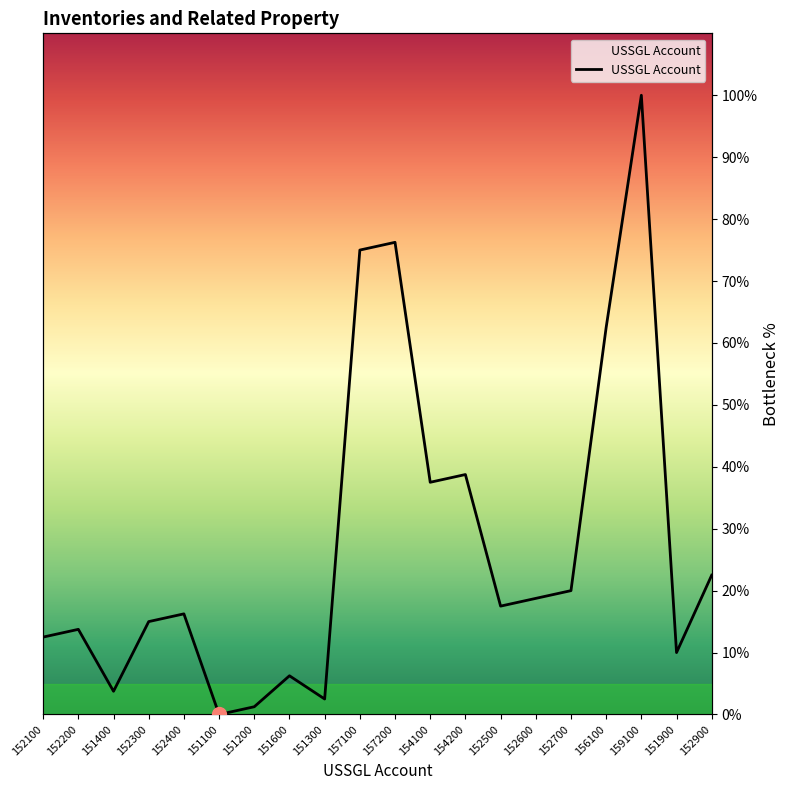

Reading left to right, extract all data points from this chart.

152100=12.5	152200=13.8	151400=3.8	152300=15.0	152400=16.2	151100=0.0	151200=1.2	151600=6.2	151300=2.5	157100=75.0	157200=76.2	154100=37.5	154200=38.8	152500=17.5	152600=18.8	152700=20.0	156100=62.5	159100=100.0	151900=10.0	152900=22.5